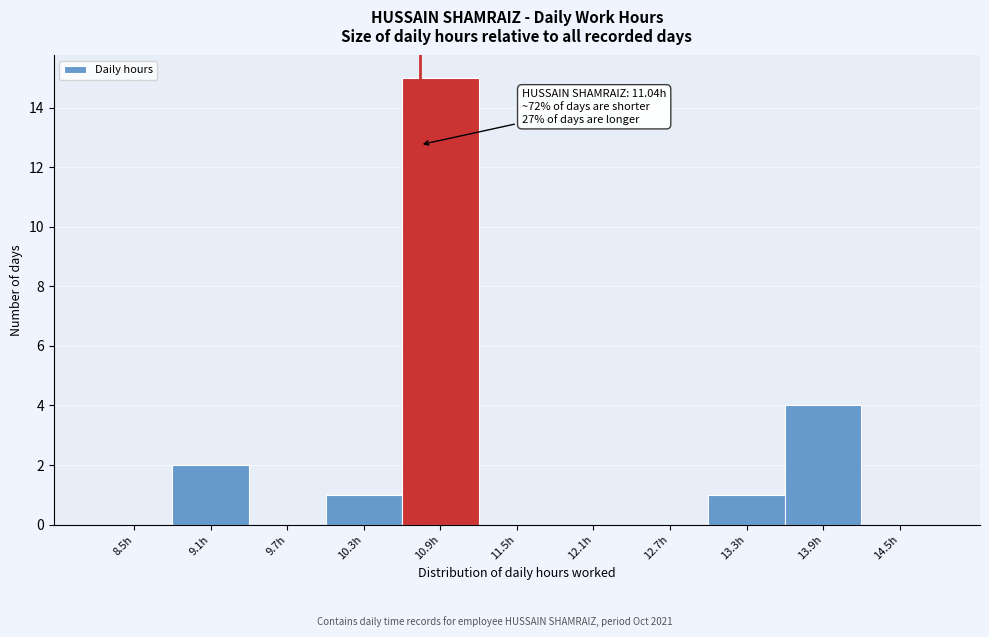

Reading right to left, what are all the values shown in this chart?

14.5h=0	13.9h=4	13.3h=1	12.7h=0	12.1h=0	11.5h=0	10.9h=15	10.3h=1	9.7h=0	9.1h=2	8.5h=0